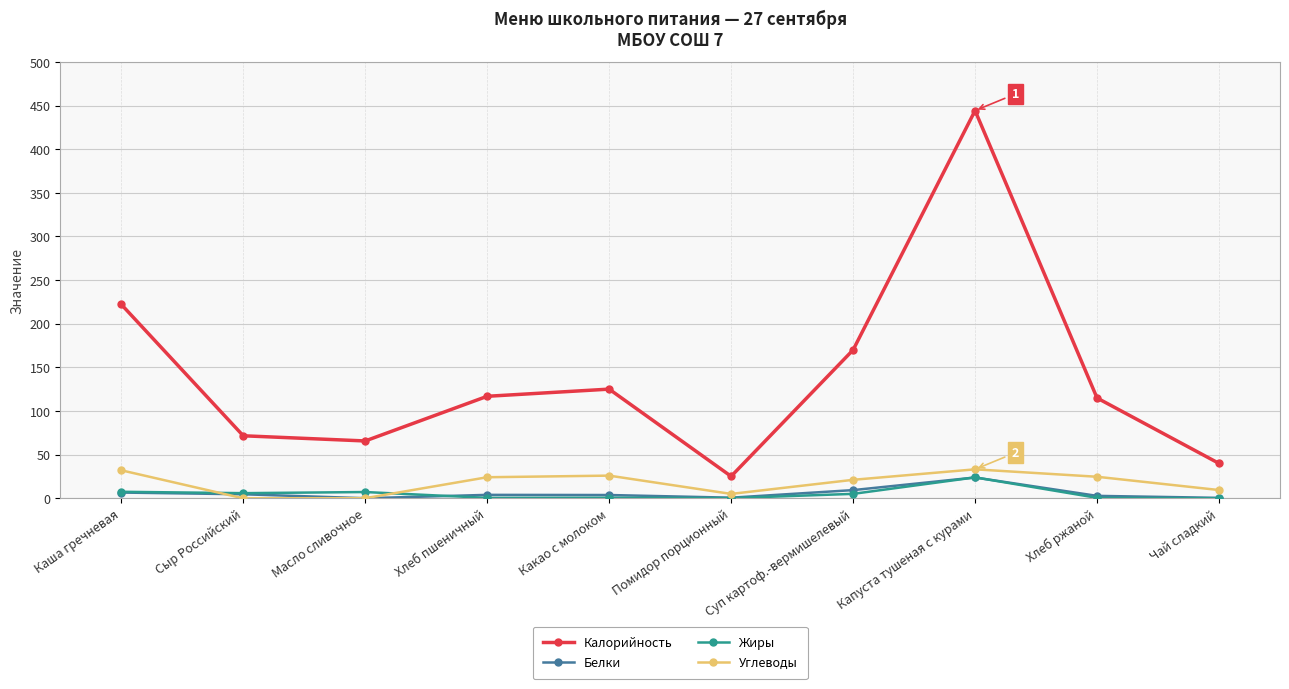

Which series has the largest total across all categories?

Калорийность